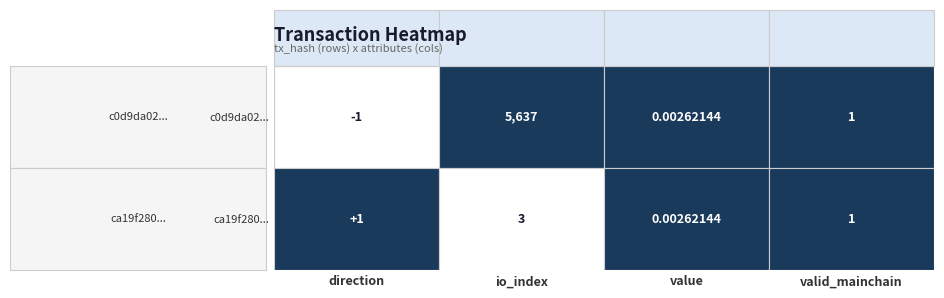

Reading left to right, extract all data points from this chart.

c0d9da0214608ac6dd2c37d6db60c3e5a1c00a2: -1.0	5637.0	0.0	1.0
ca19f280747d0a2bcac42b4865b7bad6e9621d6: 1.0	3.0	0.0	1.0